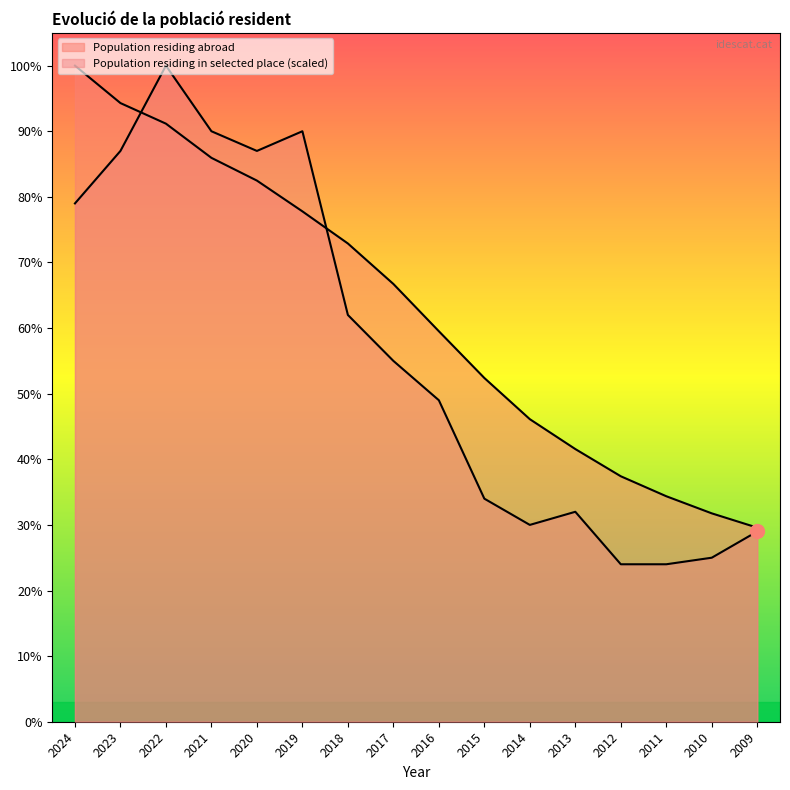

Rank the series at 2019 from highest to lowest value.

Population residing in selected place, Population residing abroad